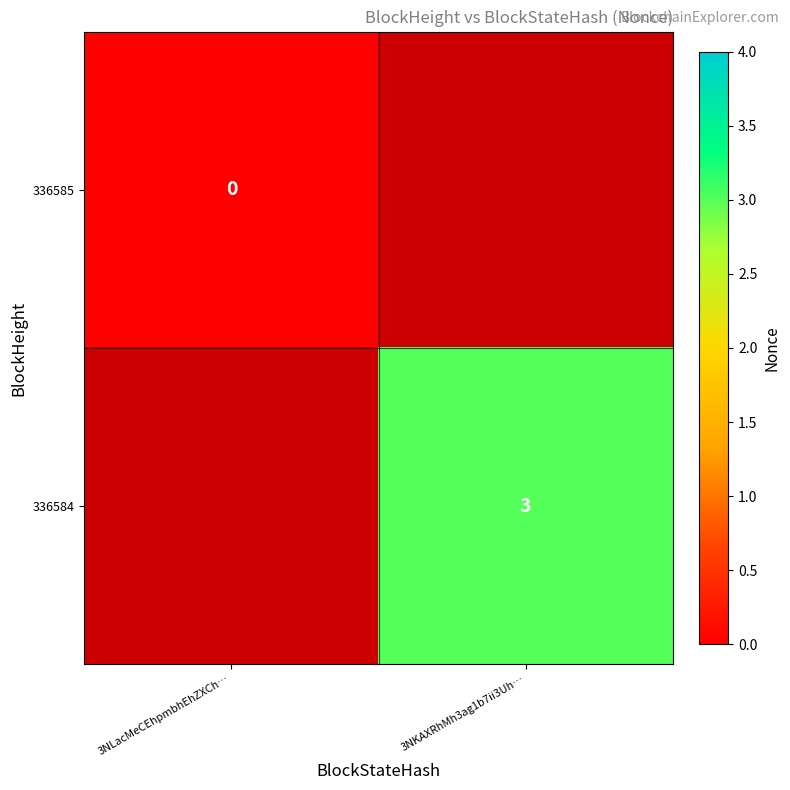

At how many categories does at least one series exceed 1?

1